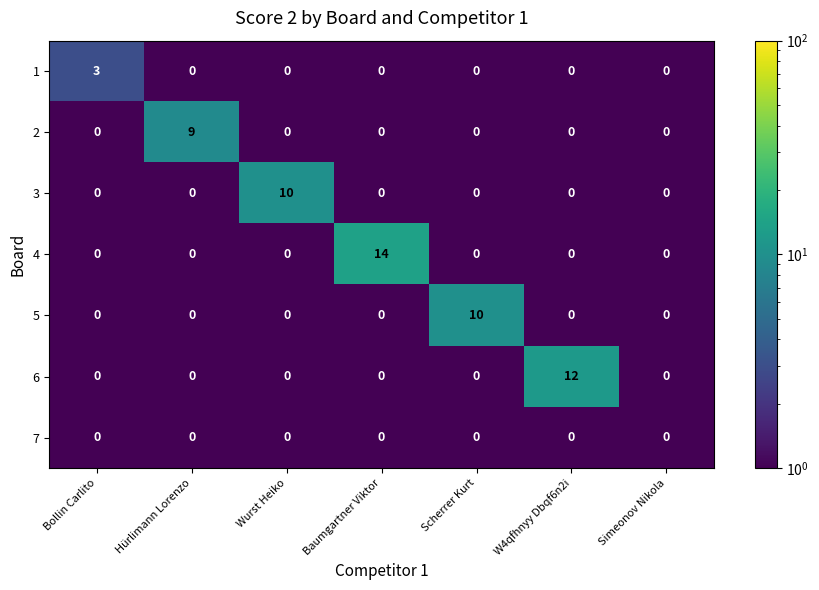

What is the difference between the highest and lowest values at Wurst Heiko?

10